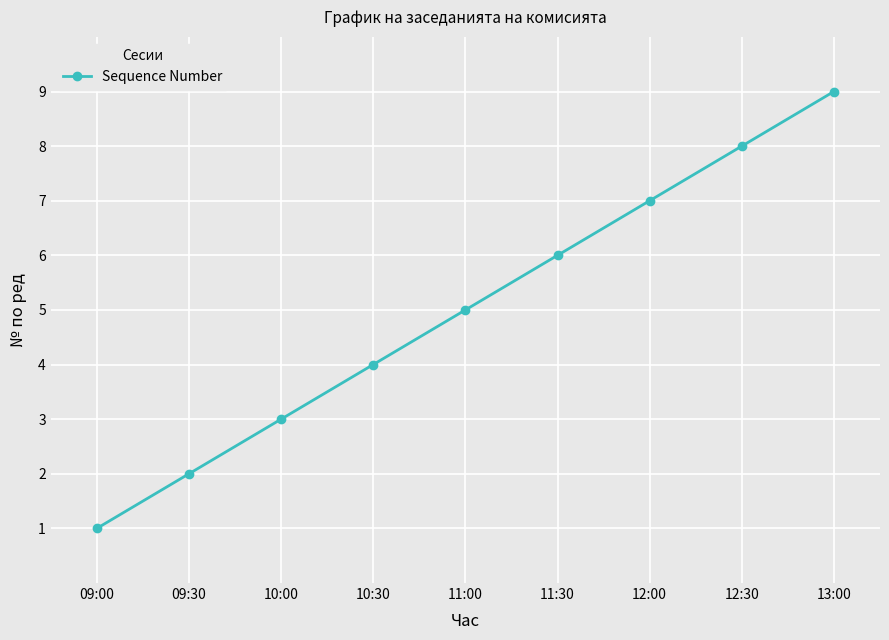

What is the value of the 9th point from the left?

9